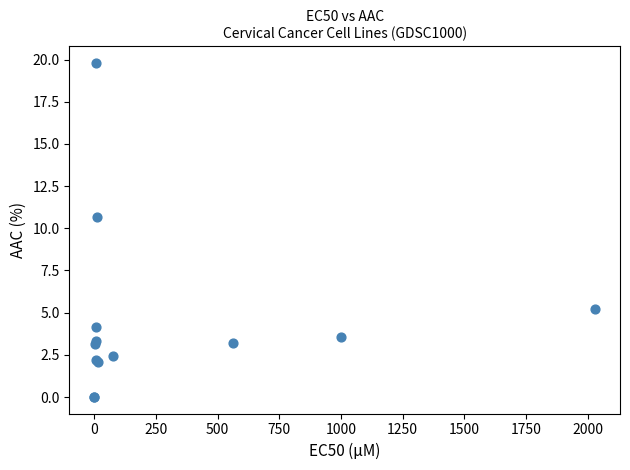

What Y value in the scatter plot is closest to 9?

10.7